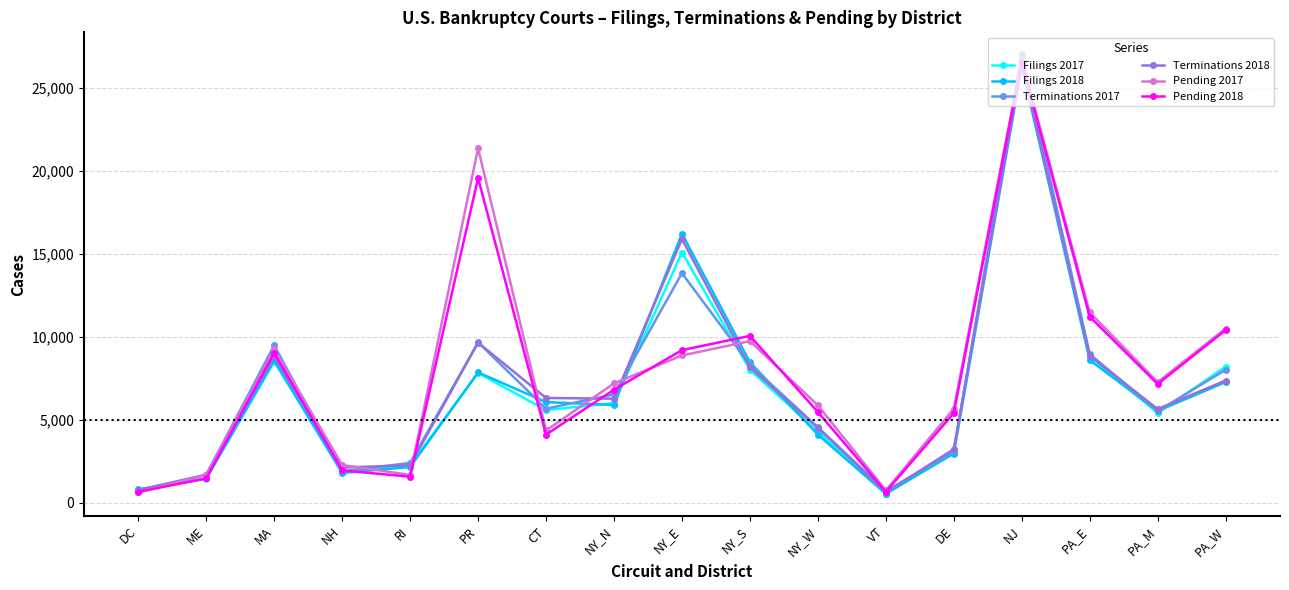

True or false: Terminations 2017 has more than 1 points higher than both neighbors.

True